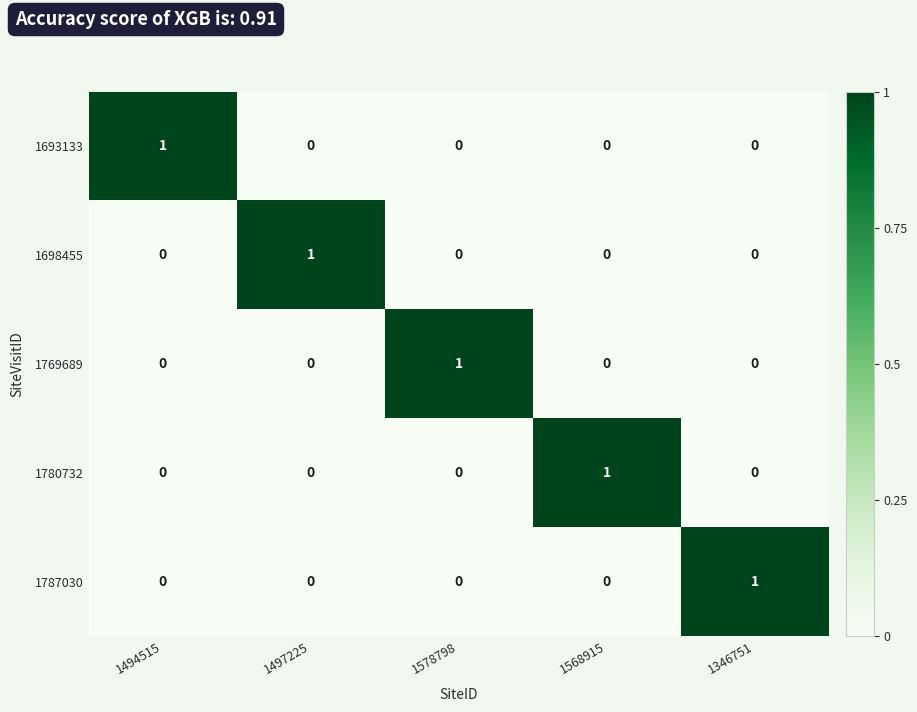

What is the spread (max minus min) of values at 1568915?

1